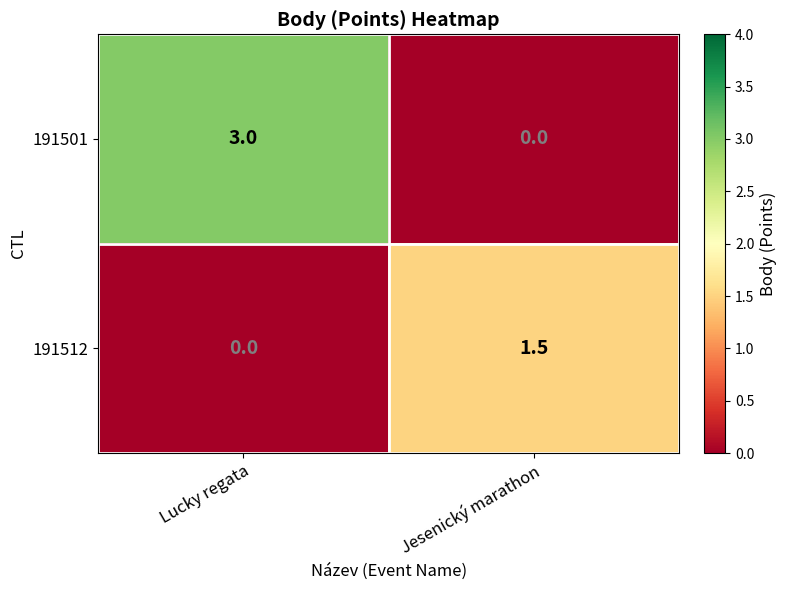

What is the sum of the 191501 values at Jesenický marathon and Lucky regata?

3.0